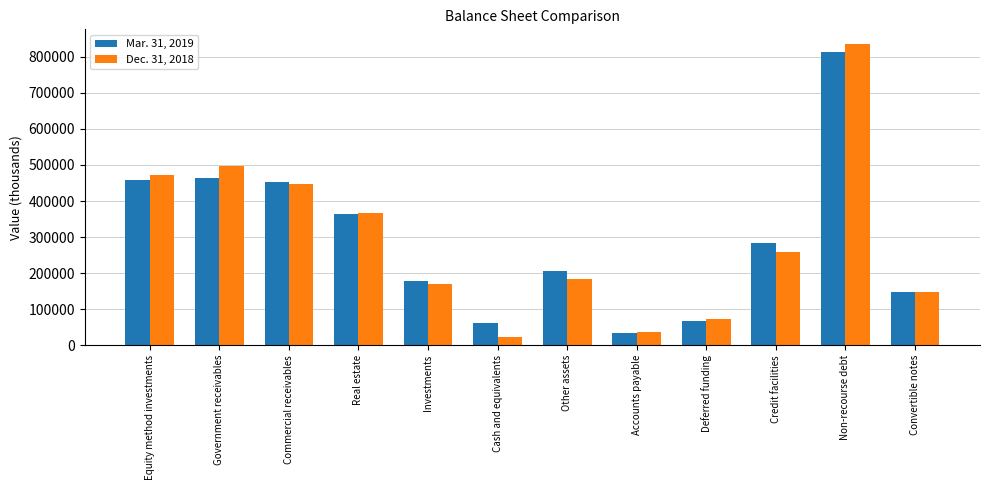

What is the average value of the Dec. 31, 2018 series?

292109